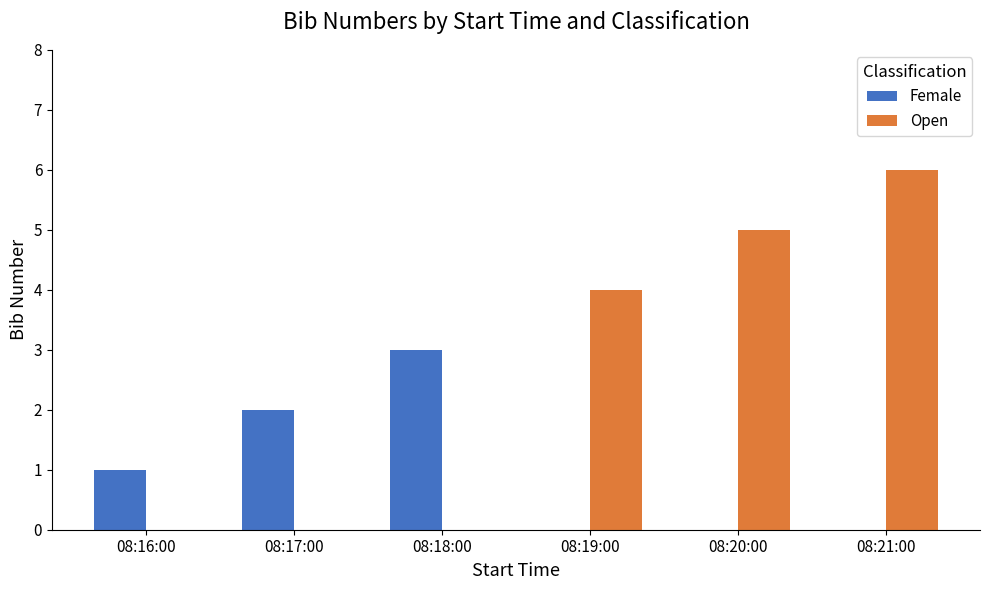

At which category is the sum across all series the highest?

08:21:00